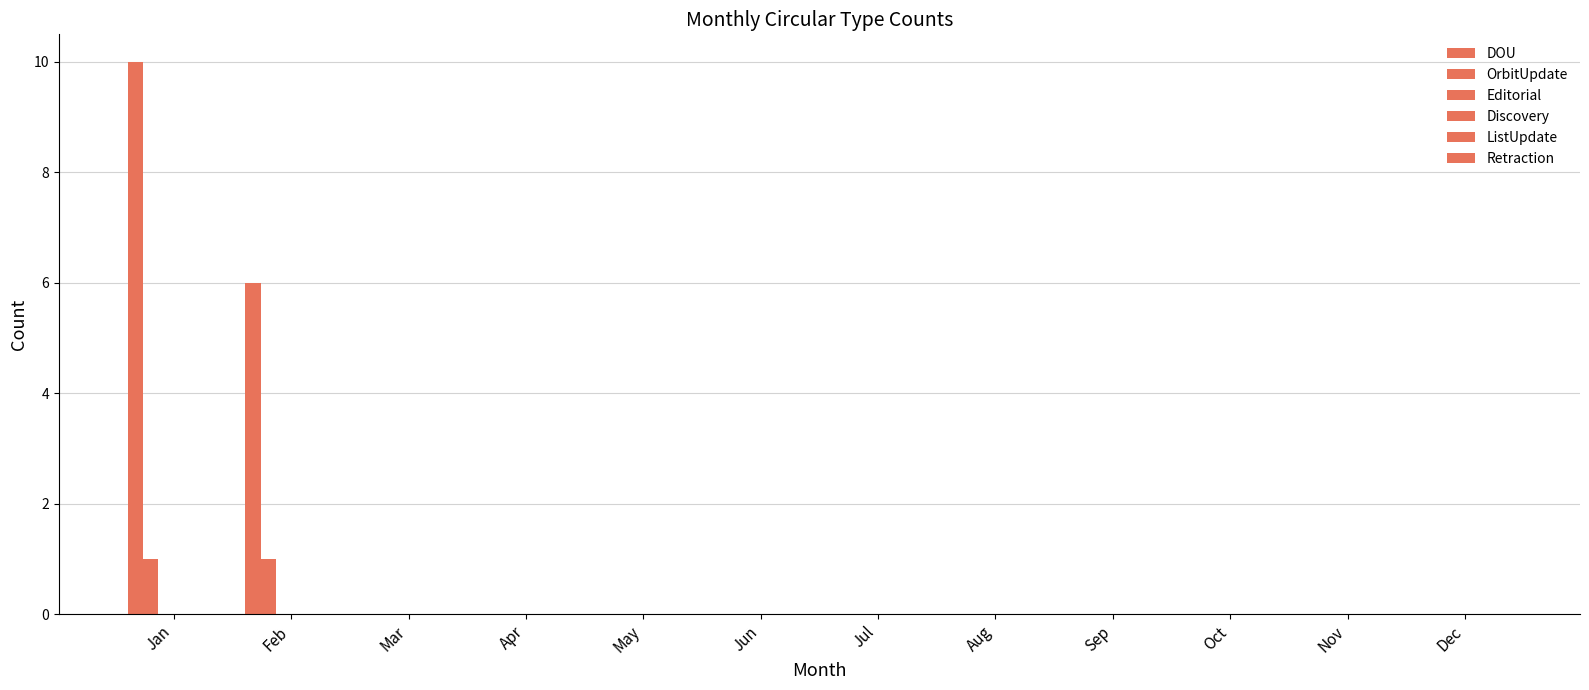

How many groups of bars are there?

12